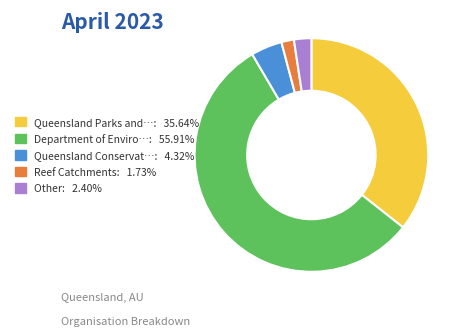

Is there any slice that represents more than half of the pie?

Yes